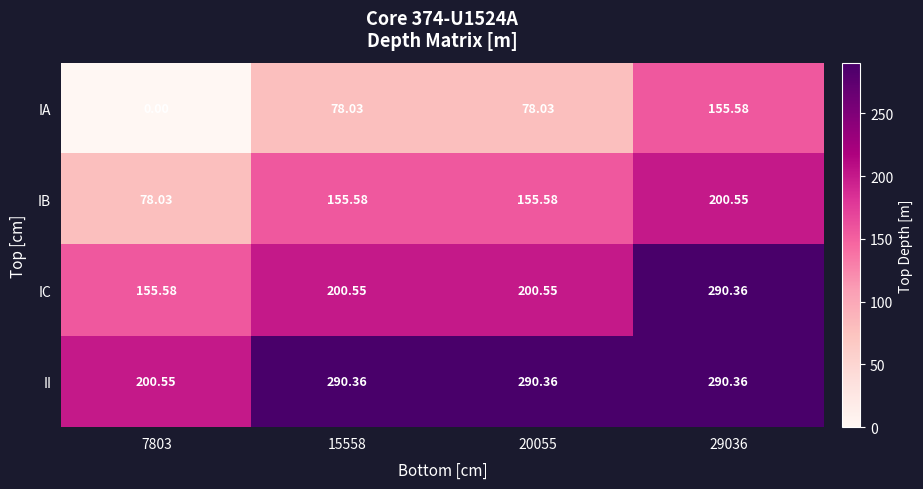

Which series has the widest spread of values?

IA